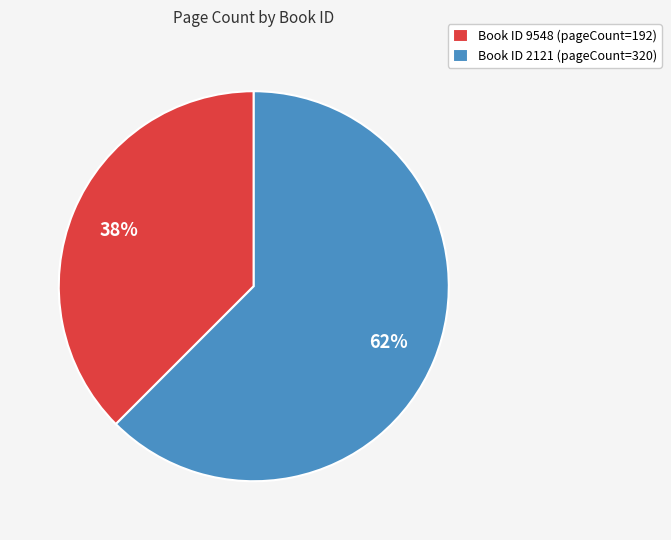

Combined, do Book ID 9548 (pageCount=192) and Book ID 2121 (pageCount=320) account for over 50%?

Yes